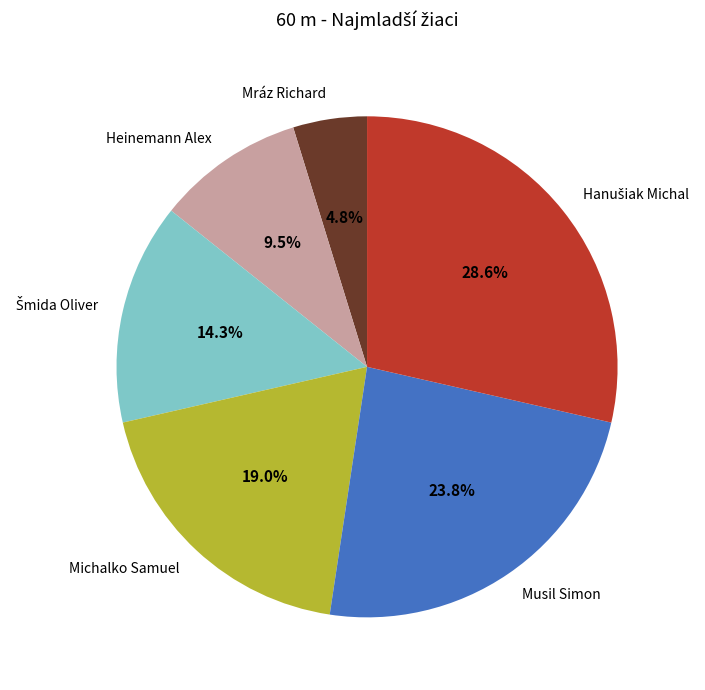

What percentage do Mráz Richard and Musil Simon together represent?

28.6%